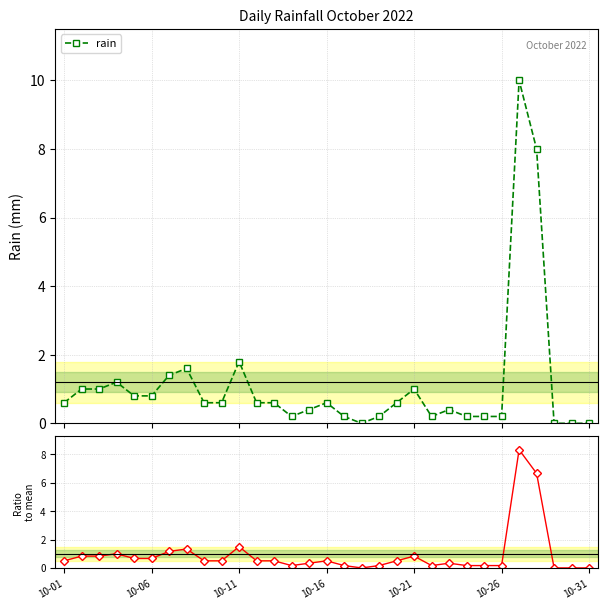

True or false: rain has more than 1 points higher than both neighbors.

True